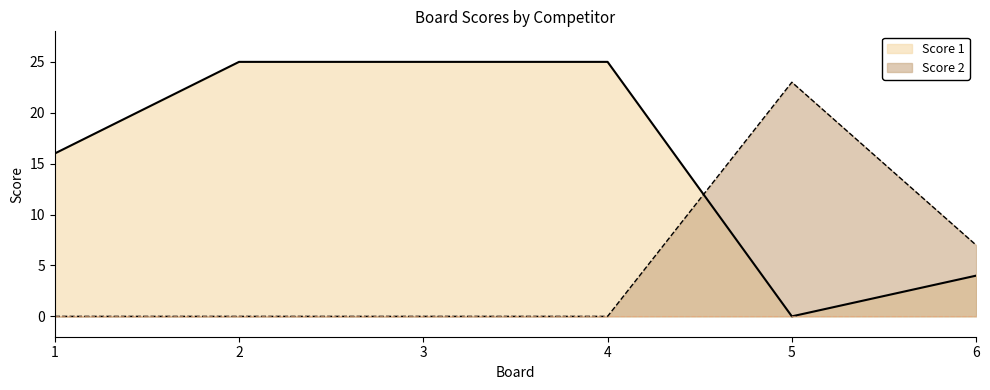

Is it true that Score 2 equals -8 at 3?

False